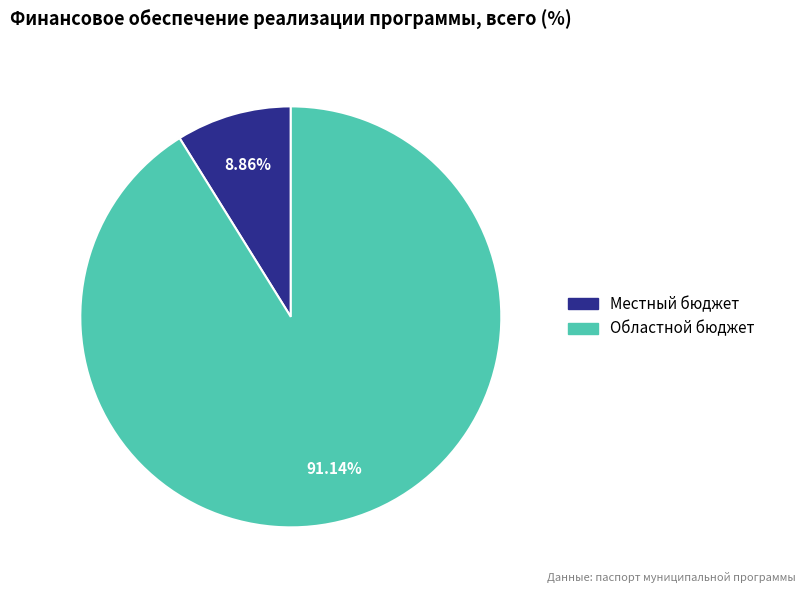

Is there a majority slice in this chart?

Yes